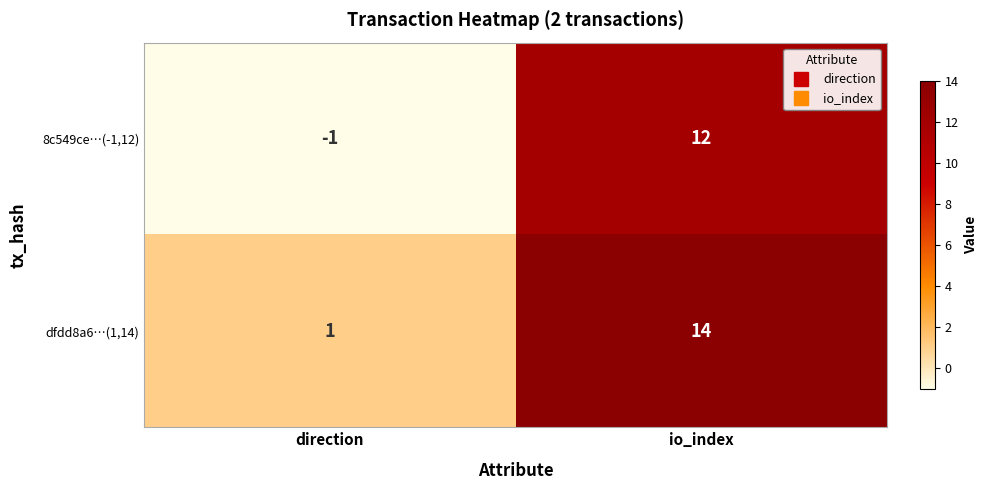

What is the total value across all series at io_index?

26